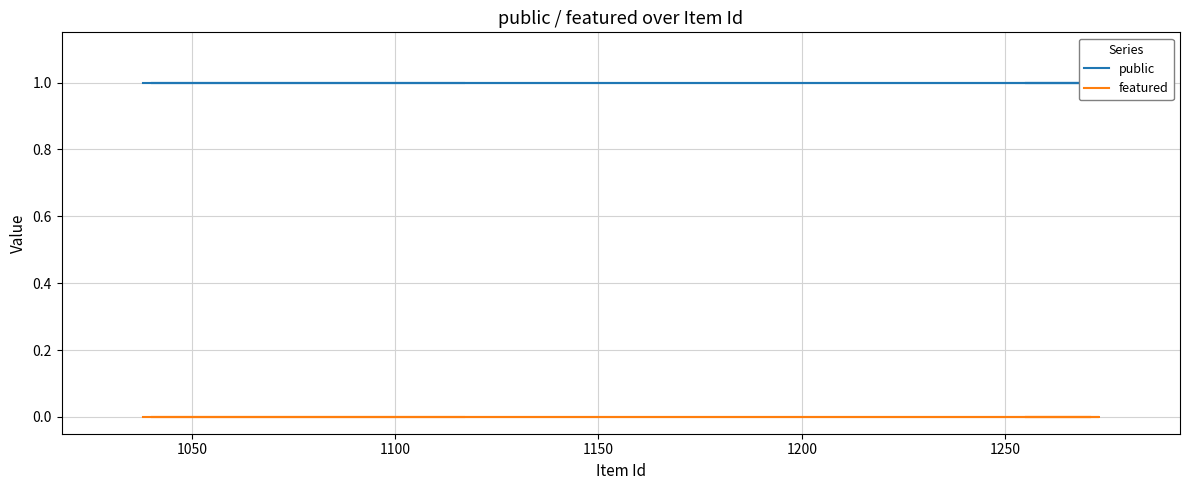

True or false: public has more than 1 points higher than both neighbors.

False